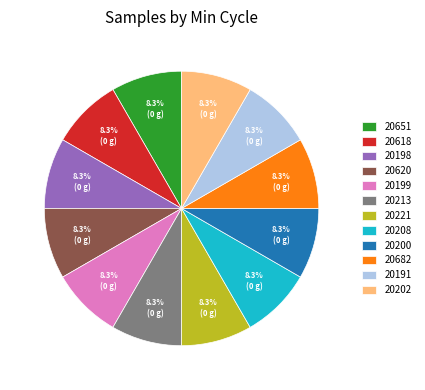

What percentage do 20199 and 20208 together represent?

16.7%